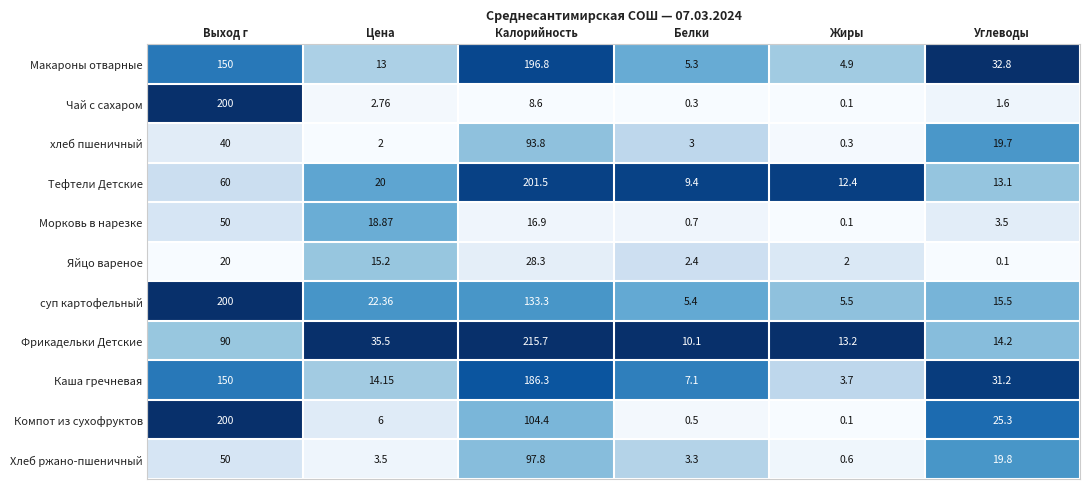

What is the spread (max minus min) of values at Выход г?

180.0